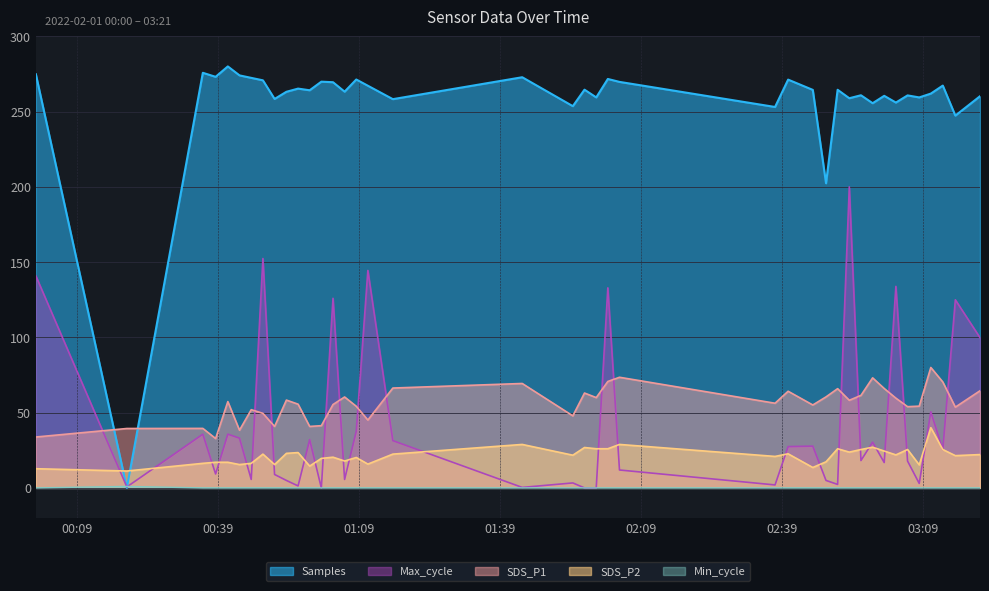

What is the highest value of the Samples series?

280.0